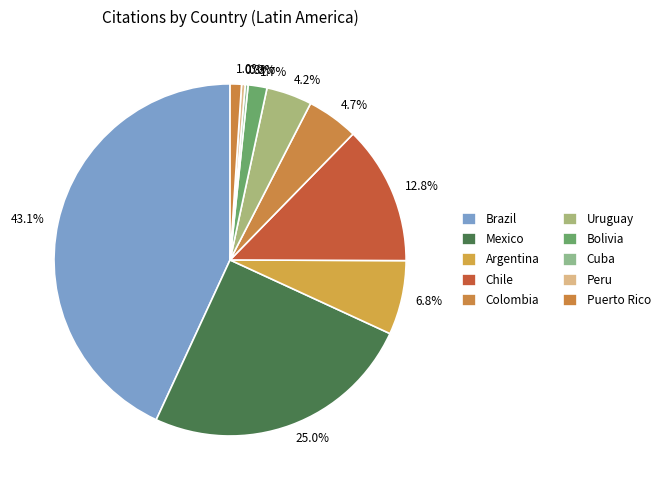

How much of the chart is everything except Colombia?

95.3%